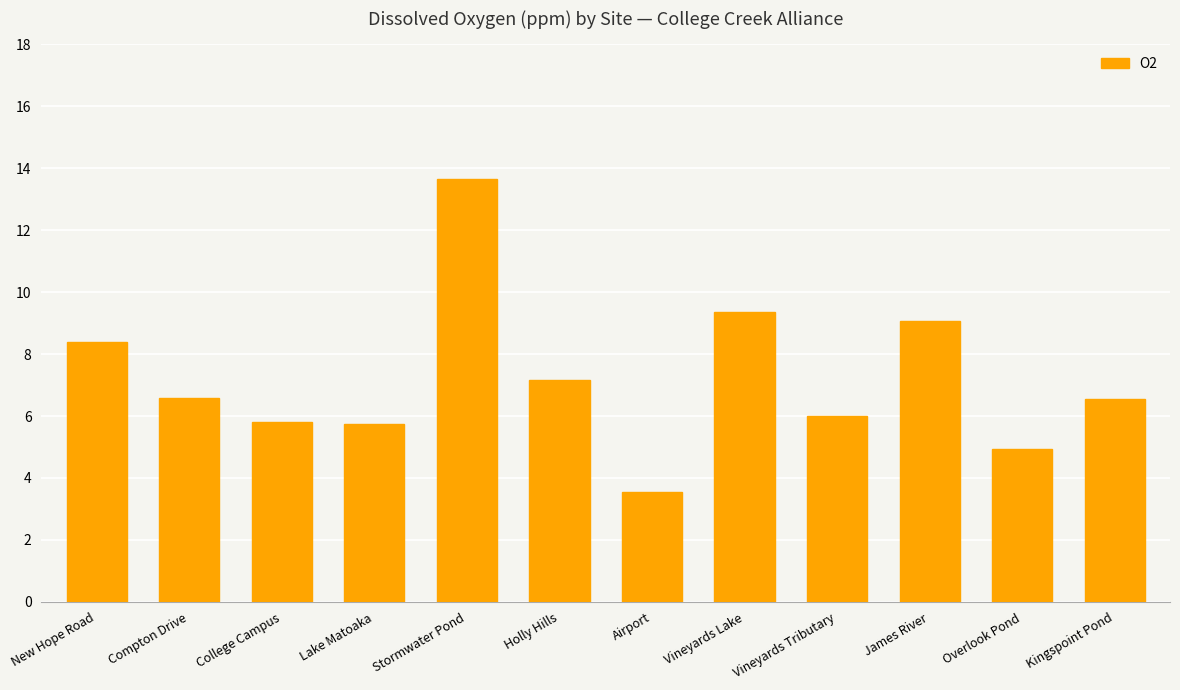

Approximately how many times larger is the value at Stormwater Pond compared to Airport?

3.8